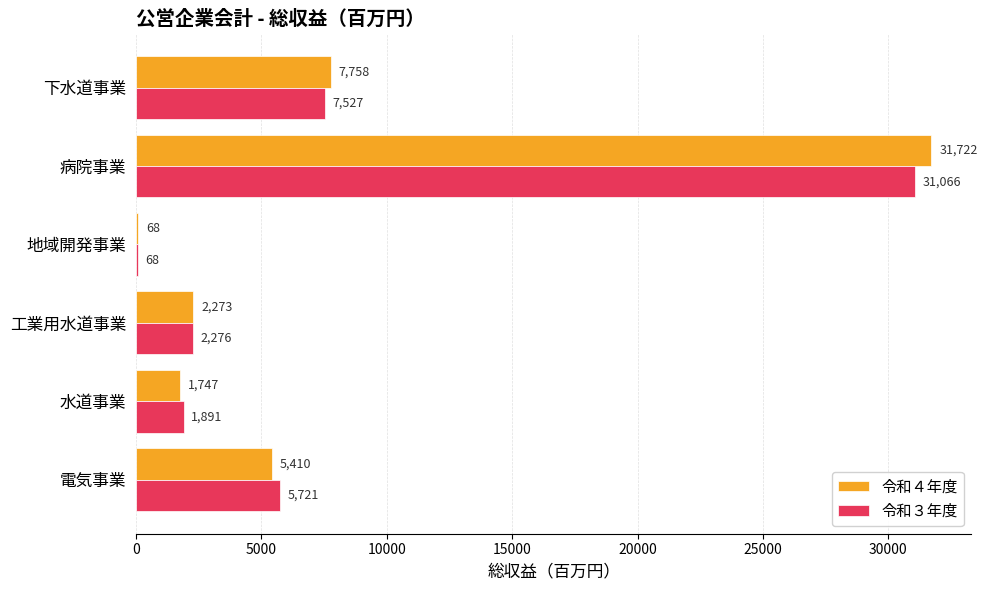

Which series has the largest range (max minus min)?

令和４年度